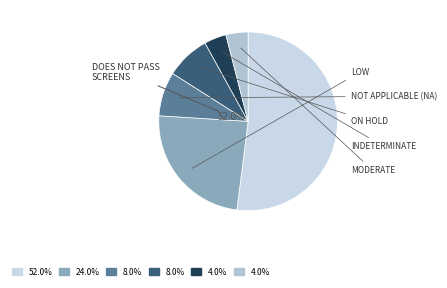

Combined, what portion of the pie is Low and Moderate?

28.0%